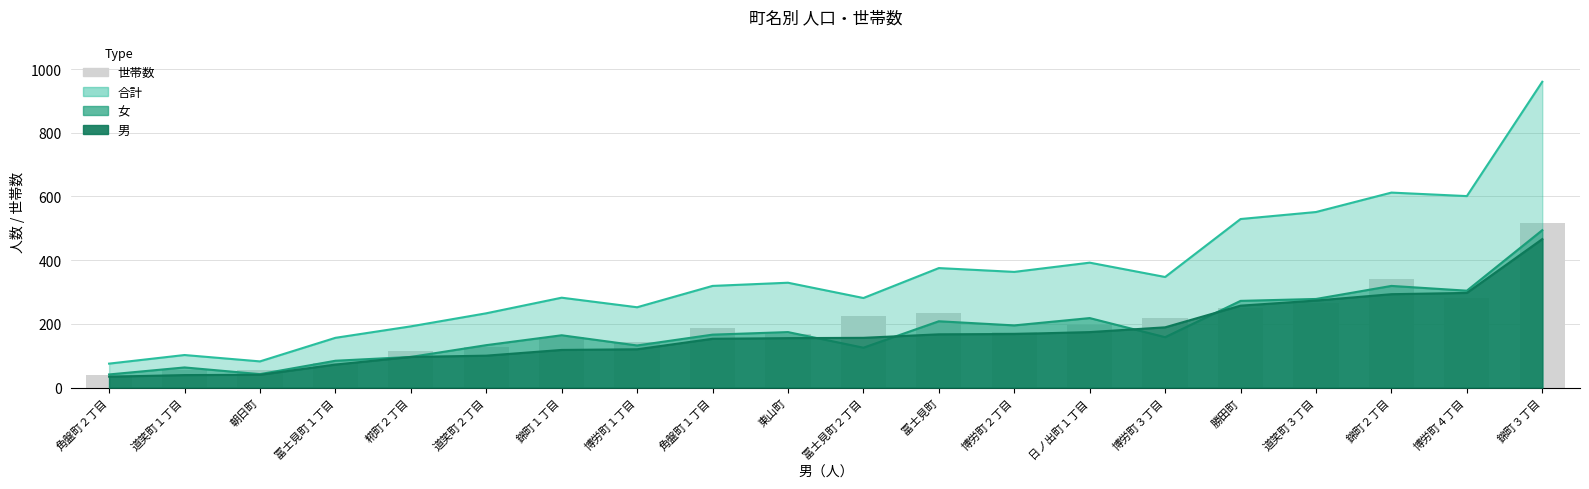

At which label is the value closest to 279?

博労町４丁目